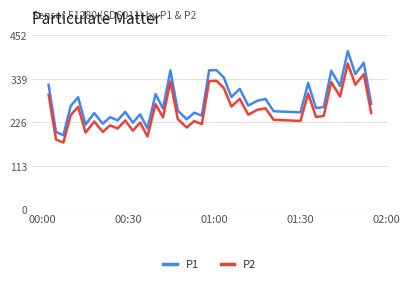

True or false: P1 and P2 intersect in this chart.

False